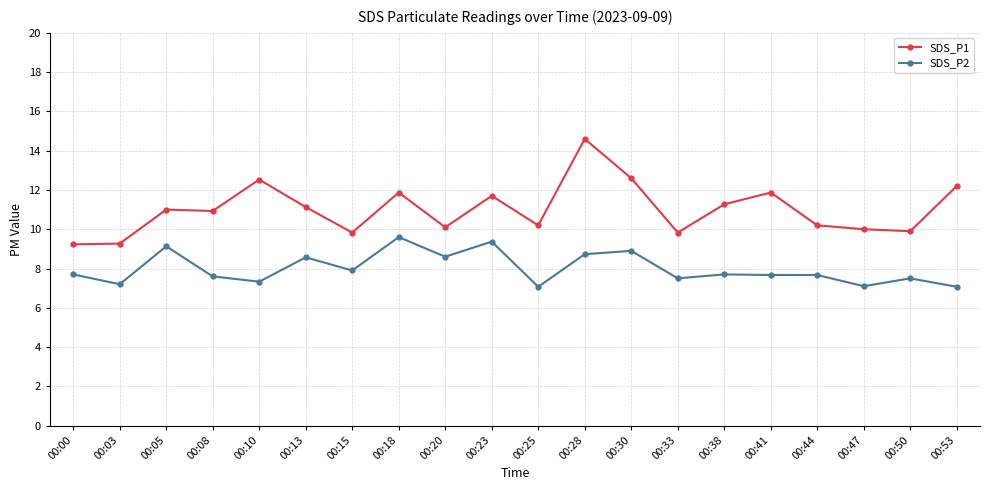

List the series in order of their overall mean, lowest first.

SDS_P2, SDS_P1